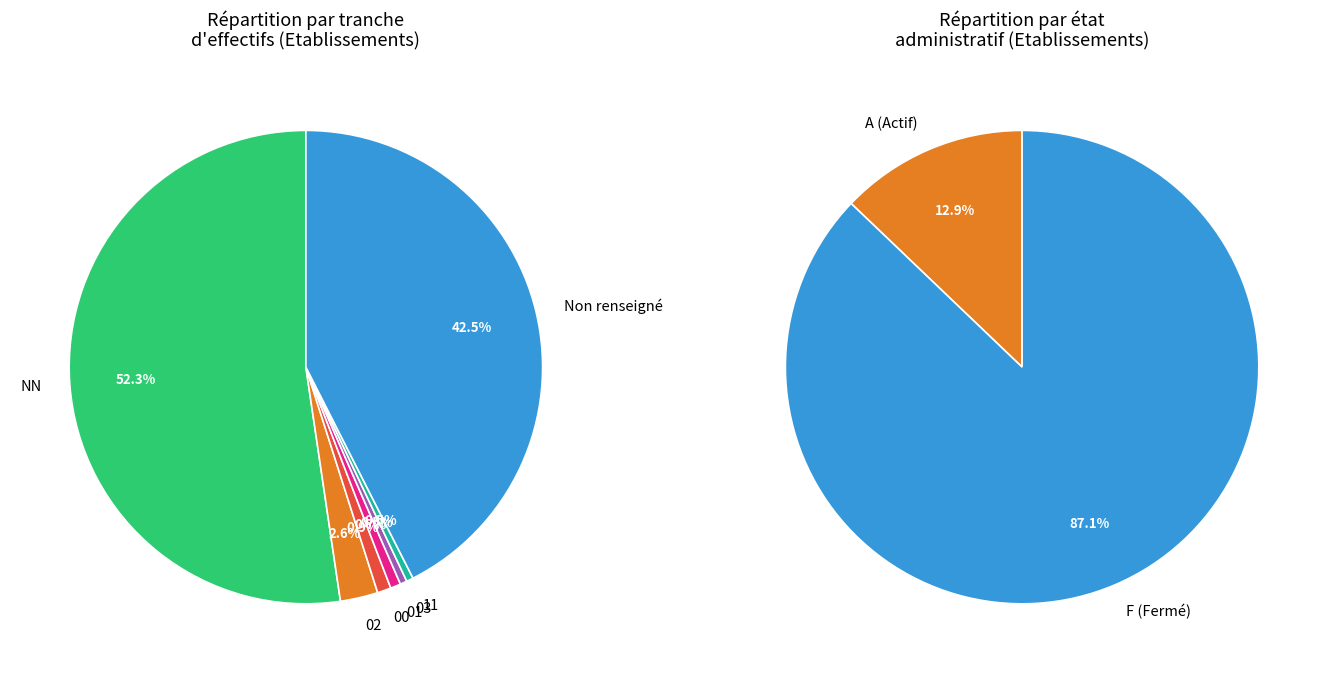

What percentage is NOT represented by 01?

99.3%